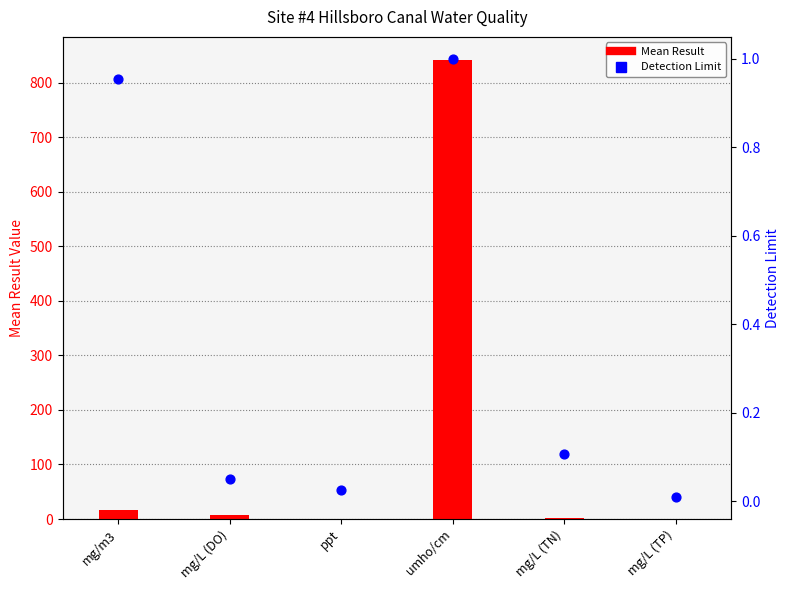

At how many categories does at least one series exceed 629?

1